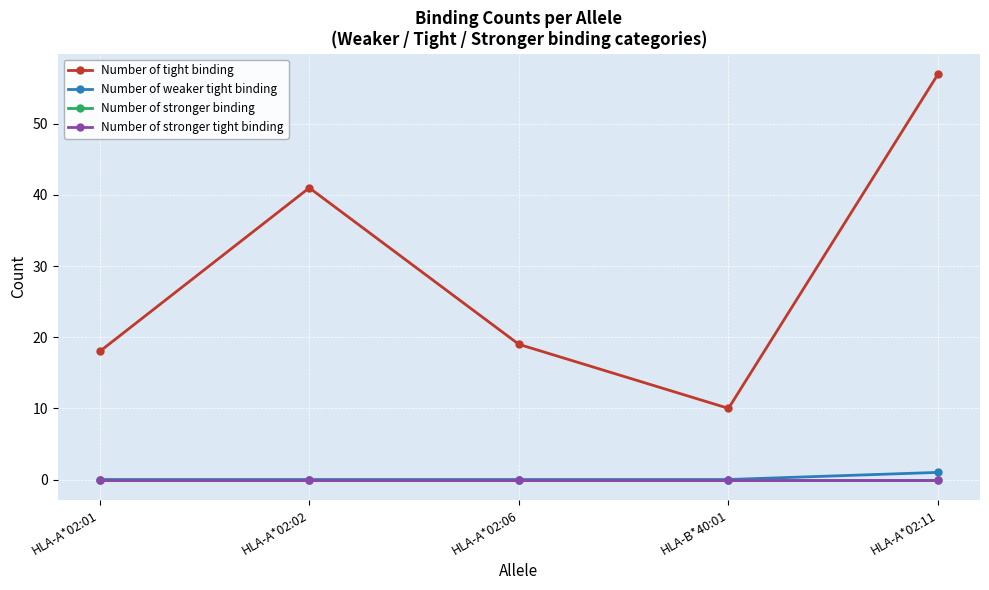

Does the chart have visible grid lines?

Yes